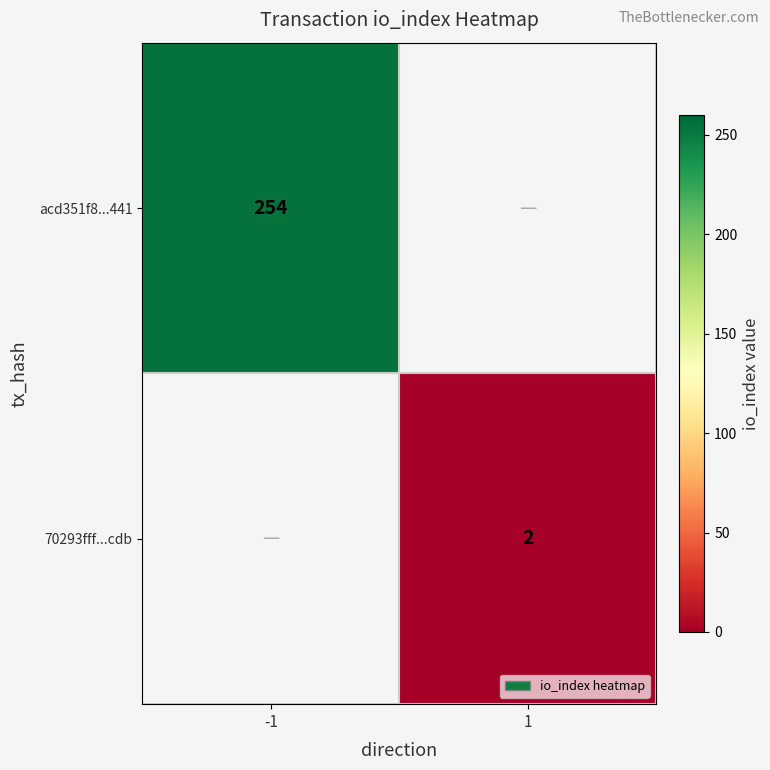

The value of acd351f8...441 at -1 is 355. True or false?

False